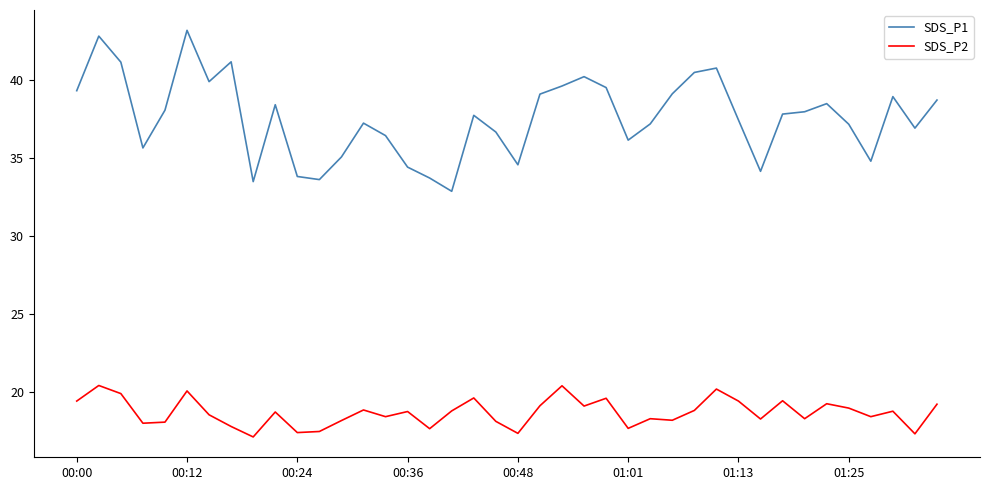

Which series has the largest total across all categories?

SDS_P1